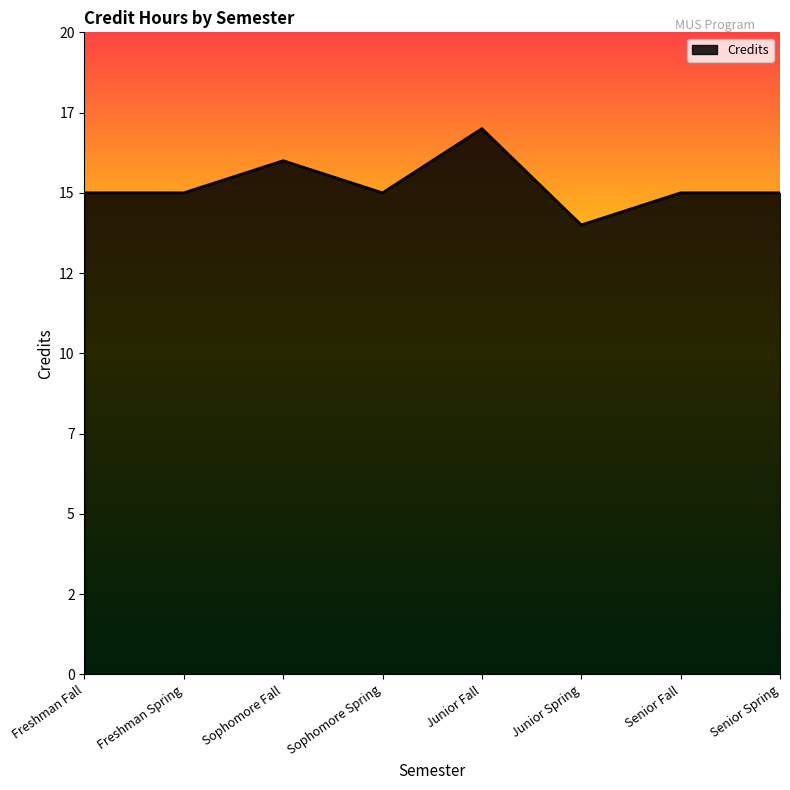

Does the chart have visible grid lines?

No